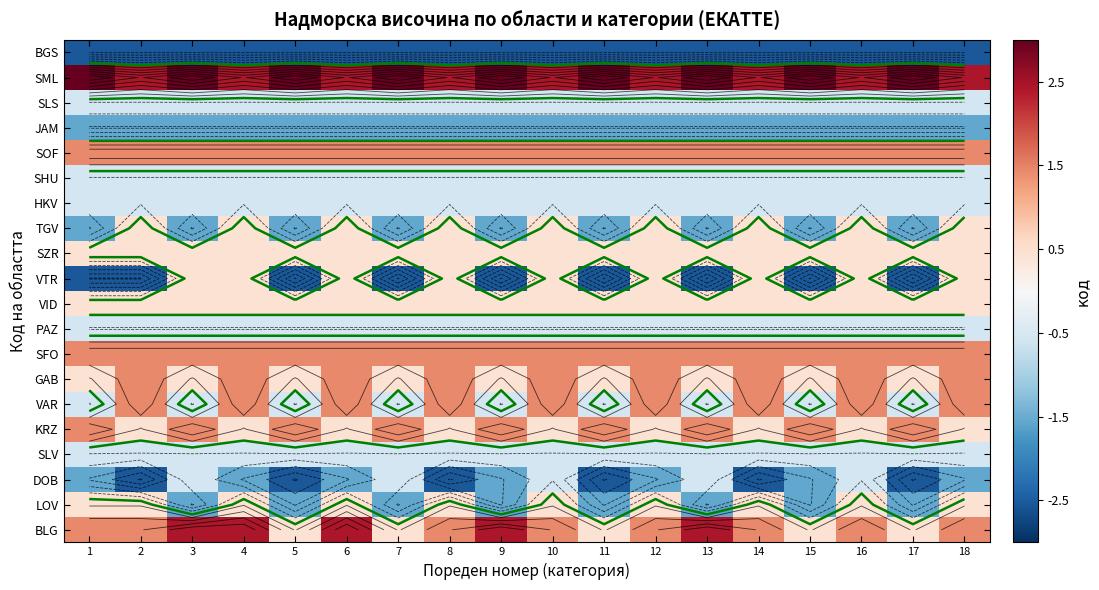

What is the total value across all series at 10?

4.9